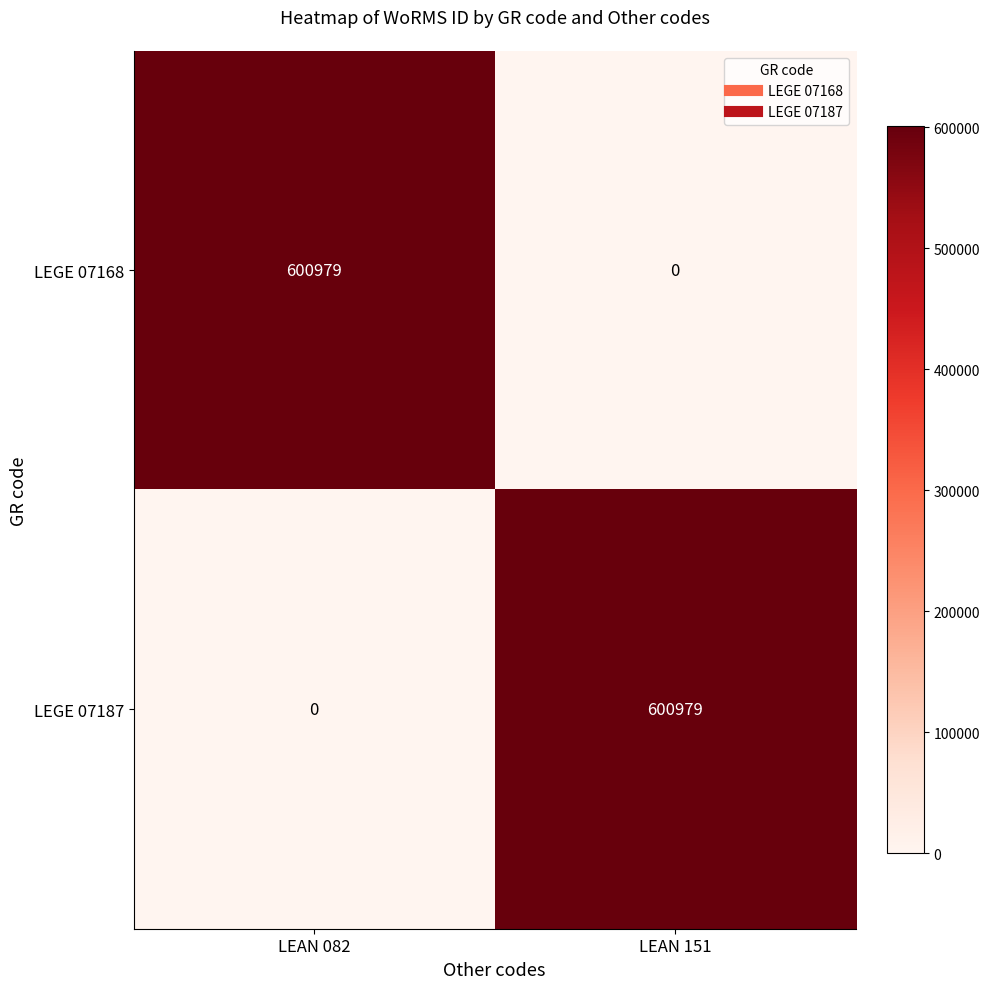

At which label does LEGE 07168 reach its peak?

LEAN 082